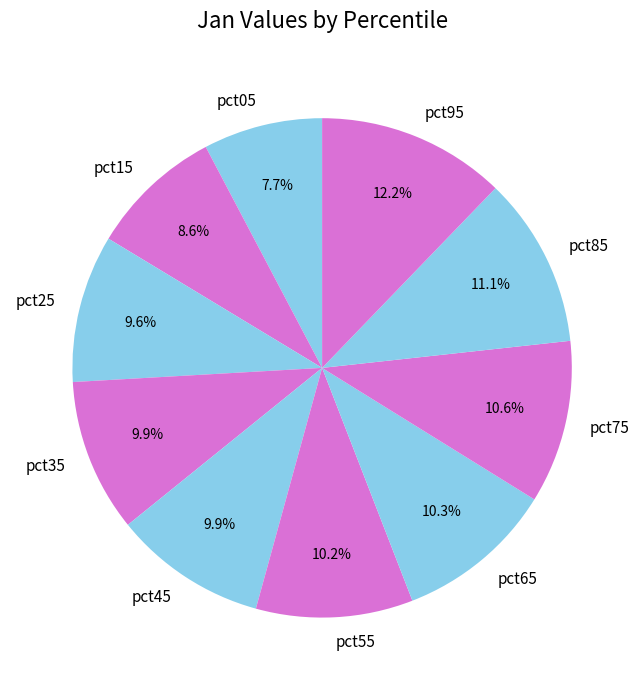

Combined, what portion of the pie is pct05 and pct25?

17.3%